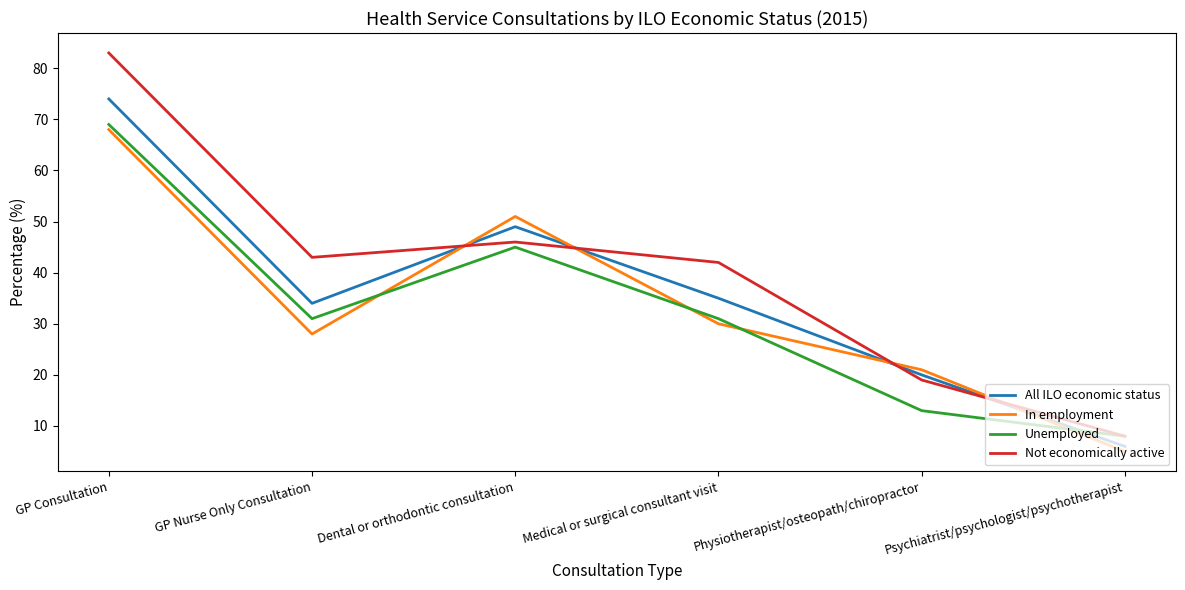

What is the difference between the highest and lowest values at Physiotherapist/osteopath/chiropractor?

8